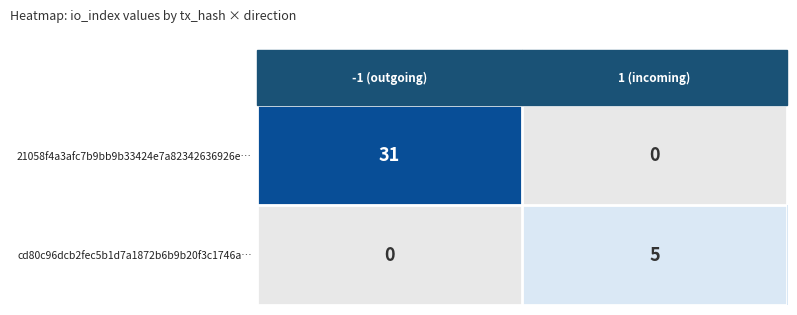

What is the difference between the maximum and minimum values in the cd80c96dcb2fec5b1d7a1872b6b9b20f3c1746a… series?

5